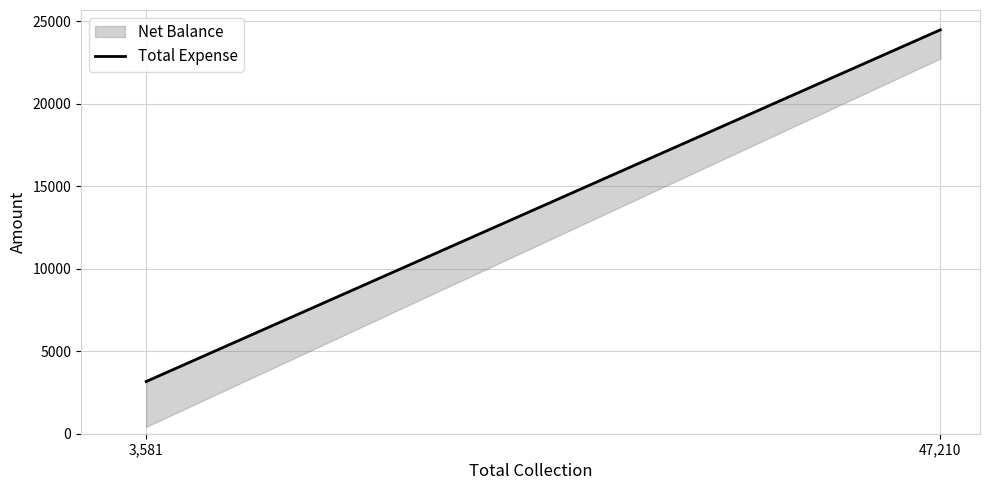

What is the difference between the maximum and minimum values?

21311